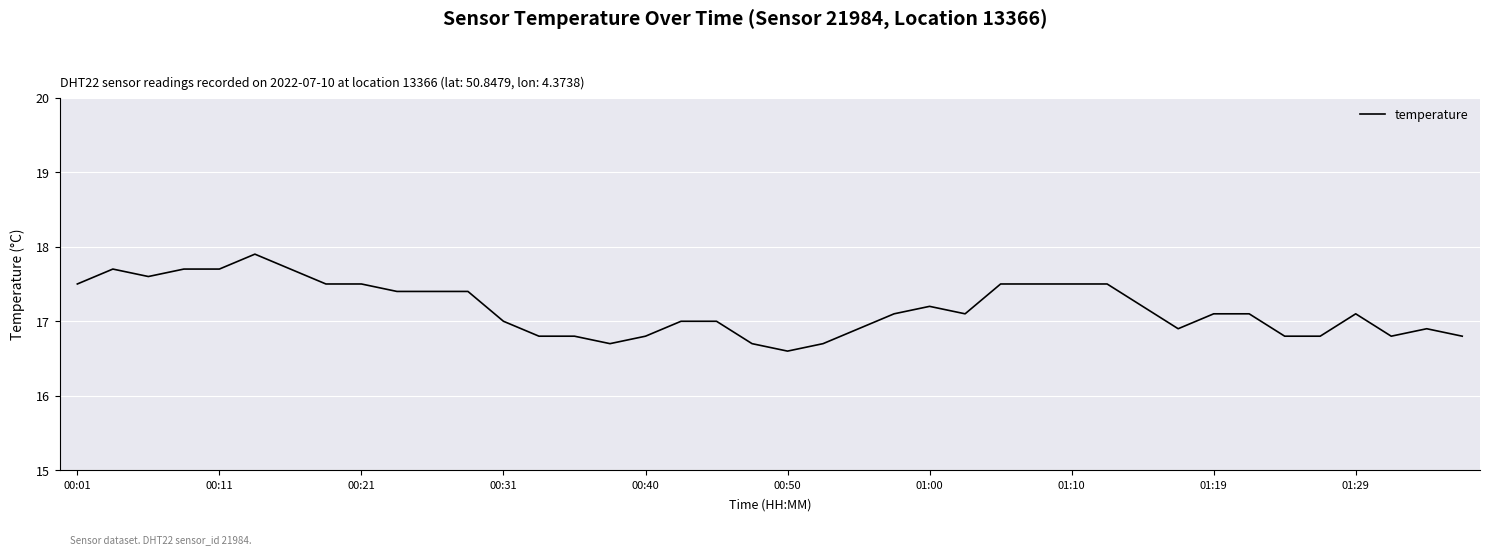

What is the difference between the maximum and minimum values?

1.3